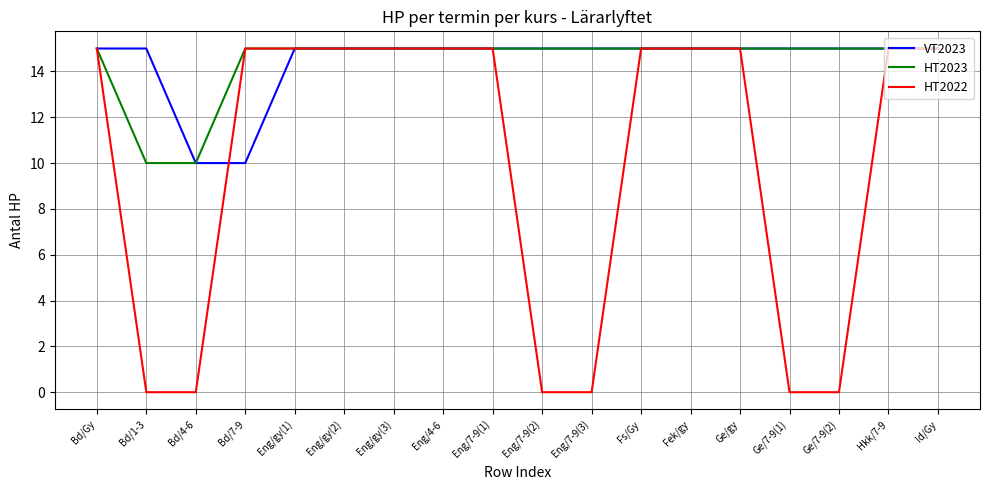

Between Bd/Gy and Eng/7-9(3), which series saw the biggest shift?

HT2022